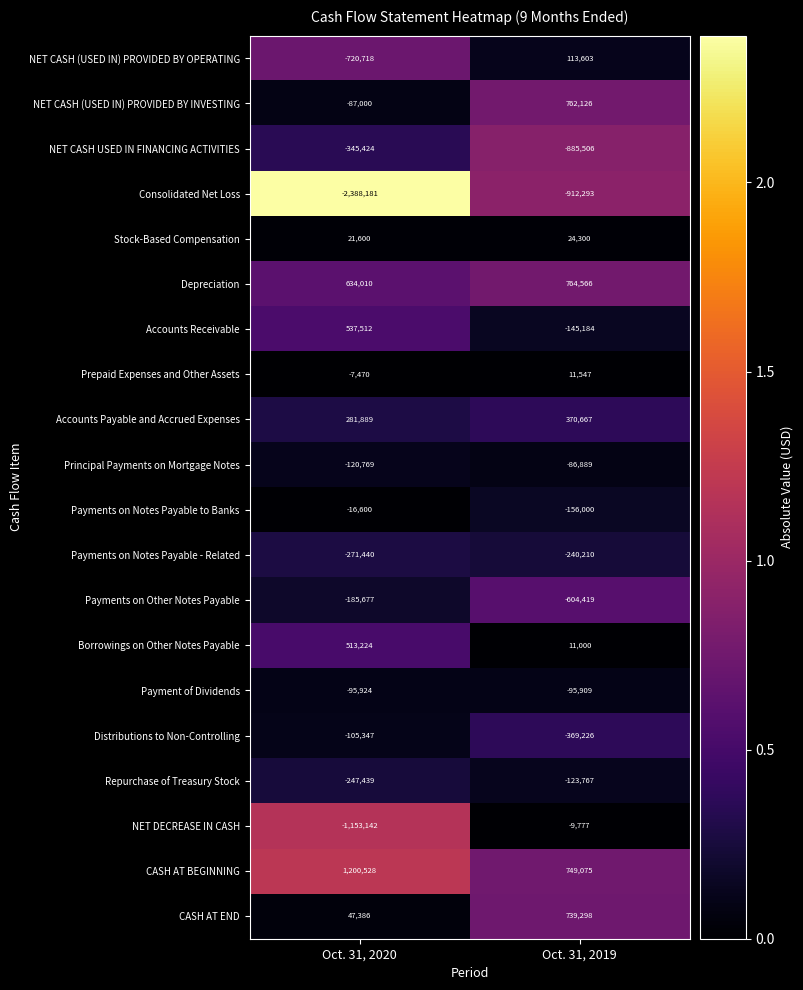

Read the Borrowings on Other Notes Payable value at Oct. 31, 2020, to the nearest 50.

513200